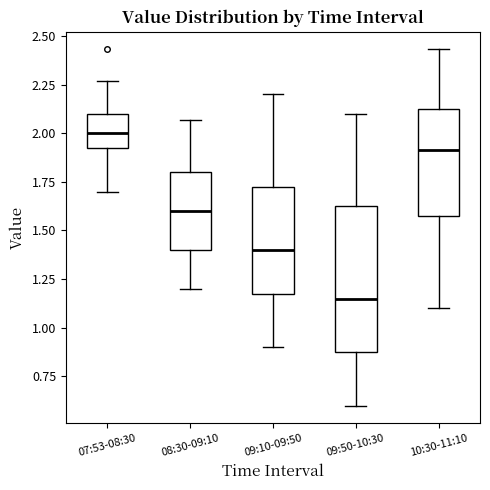

Reading left to right, read every box against the y-axis: the position of its median line, the range the box covers, and the ends of its whiskers. The values are not printed on the chart, so give them approximately, as read against the axis.

07:53-08:30: median 2.00, box 1.90 to 2.10, whiskers 1.70 to 2.25
08:30-09:10: median 1.60, box 1.40 to 1.80, whiskers 1.20 to 2.05
09:10-09:50: median 1.40, box 1.20 to 1.75, whiskers 0.90 to 2.20
09:50-10:30: median 1.15, box 0.90 to 1.65, whiskers 0.60 to 2.10
10:30-11:10: median 1.90, box 1.60 to 2.15, whiskers 1.10 to 2.45